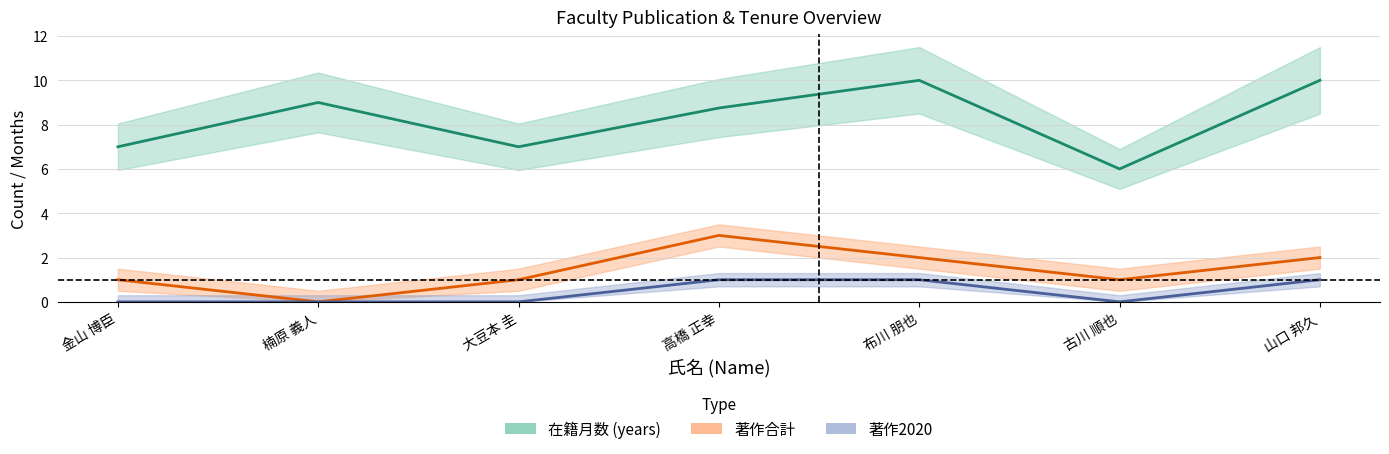

Which category has the lowest value in the 著作2020 series?

金山 博臣